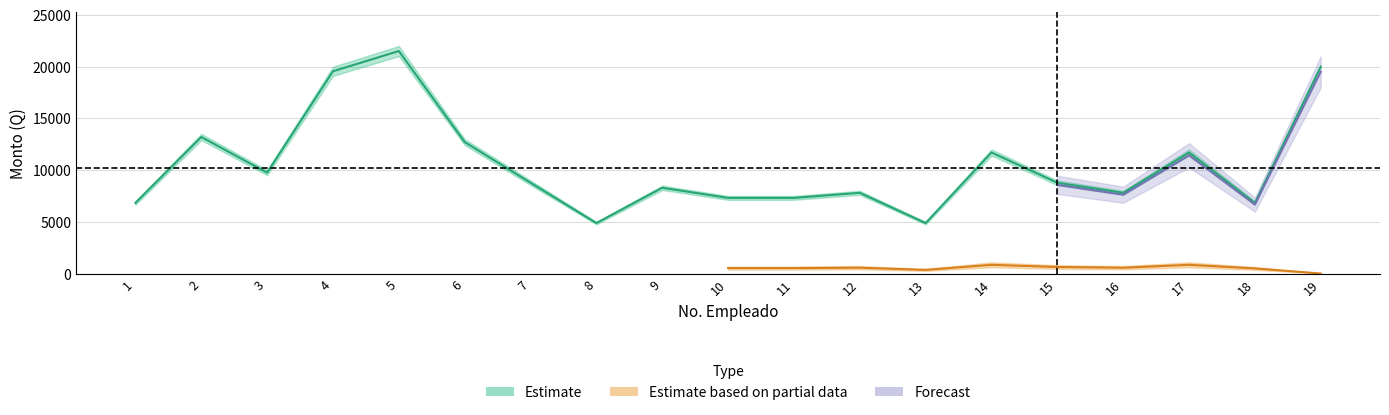

At which category does the chart reach its minimum across all series?

19